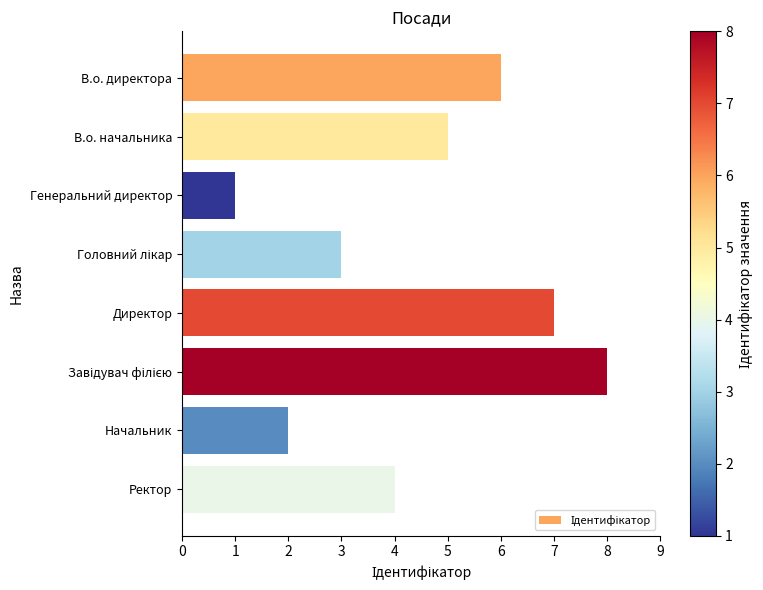

What is the greatest value displayed?

8